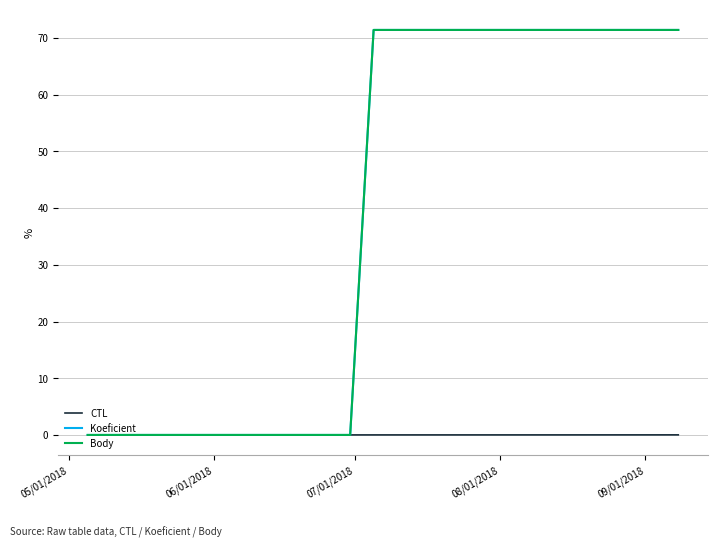

Does the chart have visible grid lines?

Yes